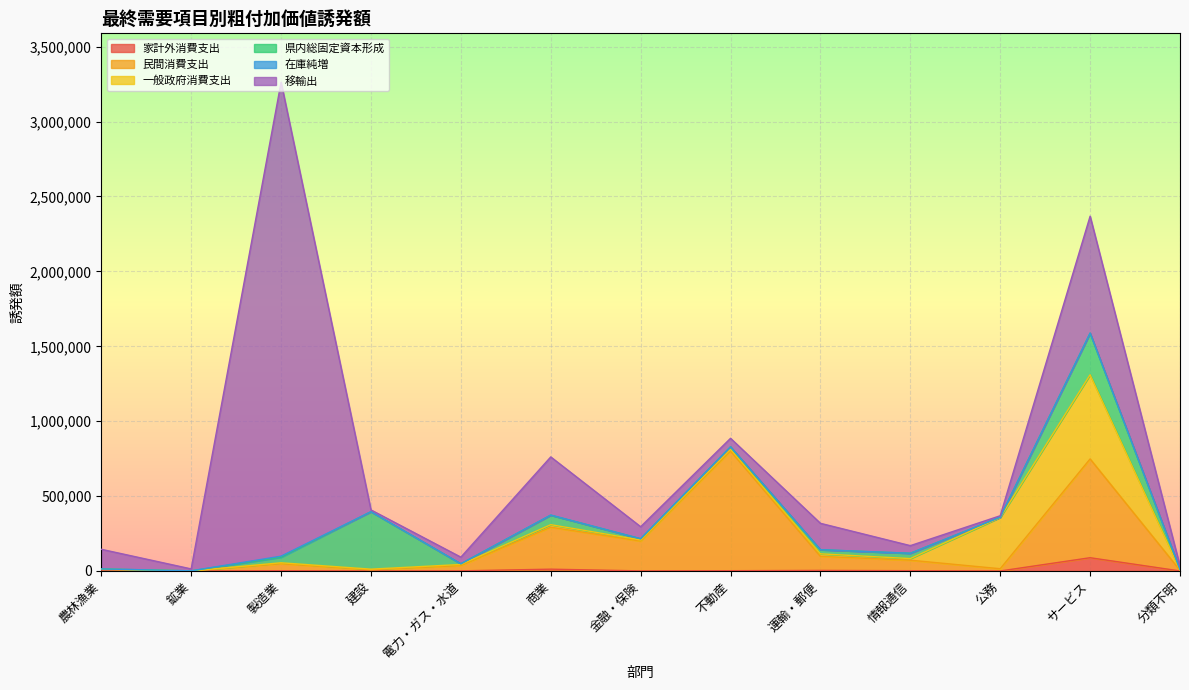

True or false: 在庫純増 and 家計外消費支出 intersect in this chart.

True